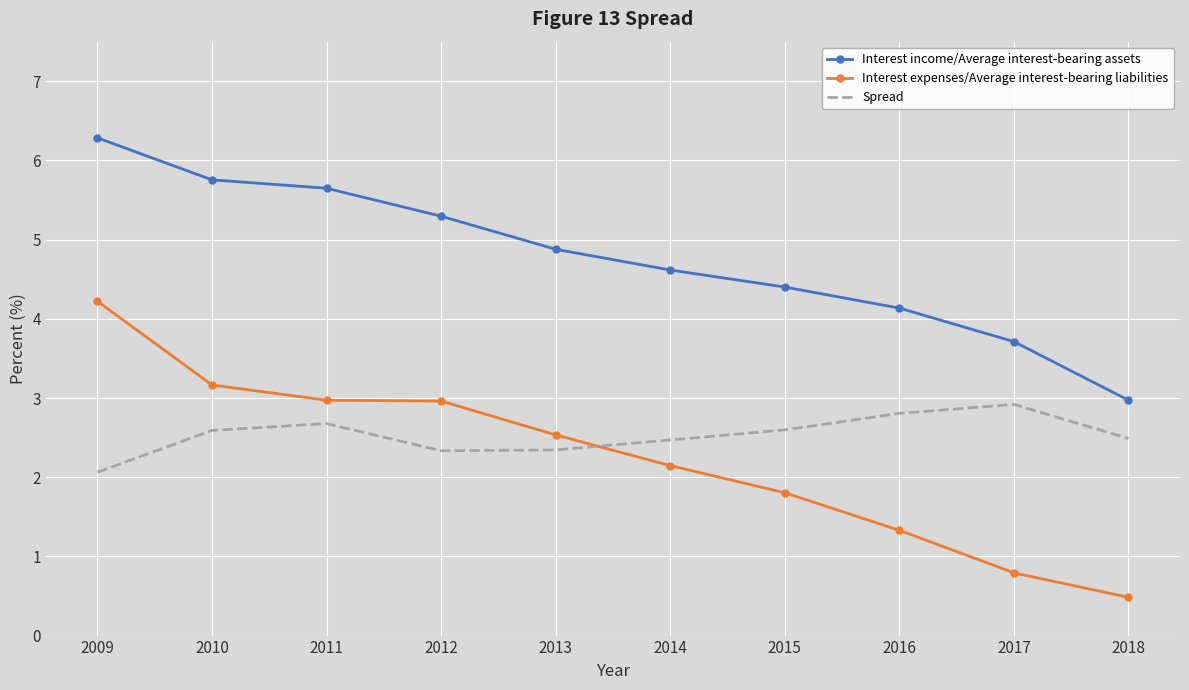

What is the difference between the maximum and minimum values in the Spread series?

0.9